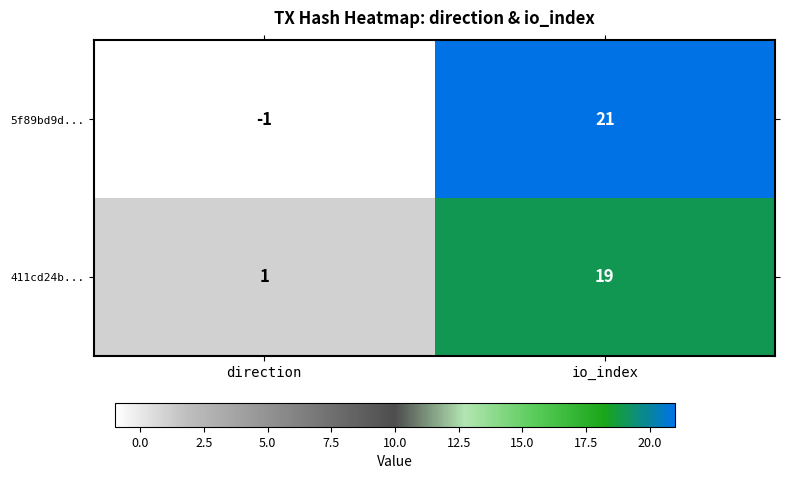

Is the value of 5f89bd9d... at direction greater than the value of 411cd24b... at io_index?

No